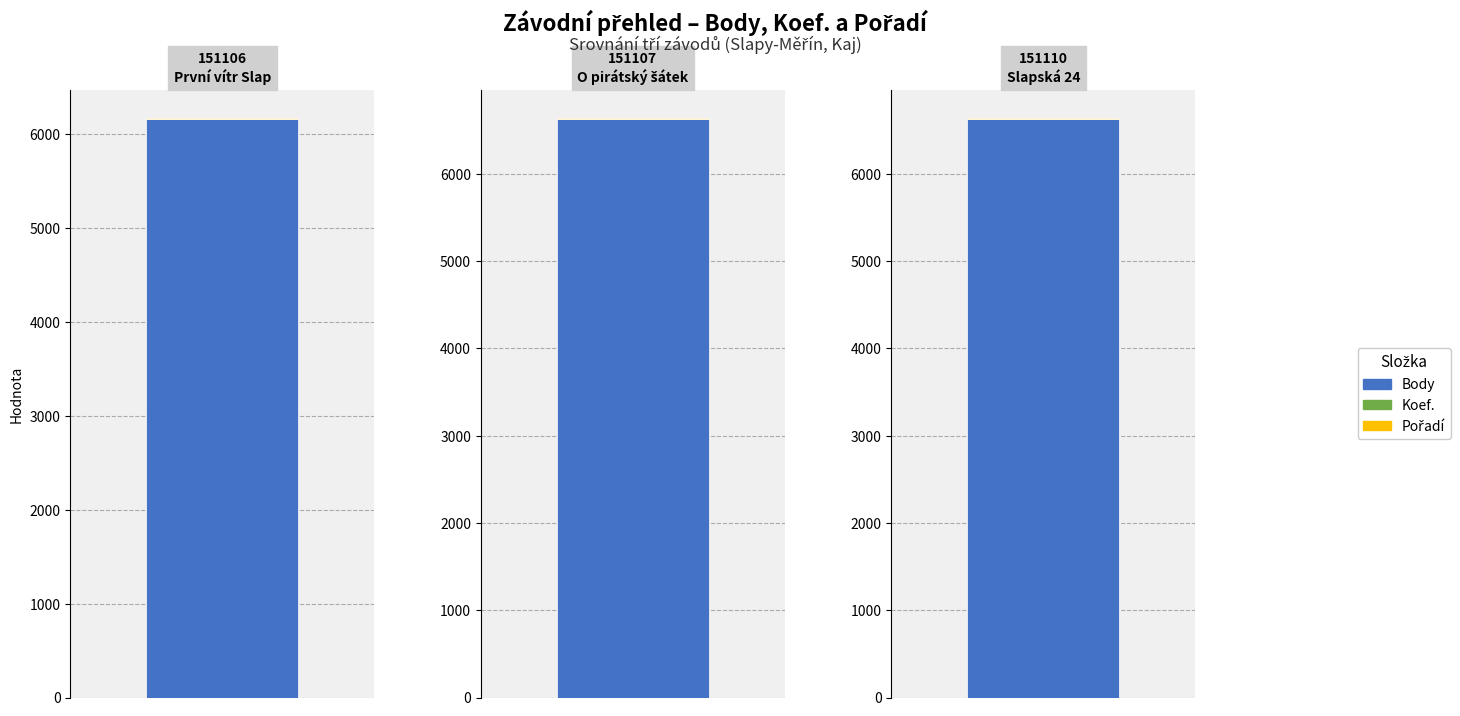

What is the sum of the Pořadí values at 151107 and 151106?

2